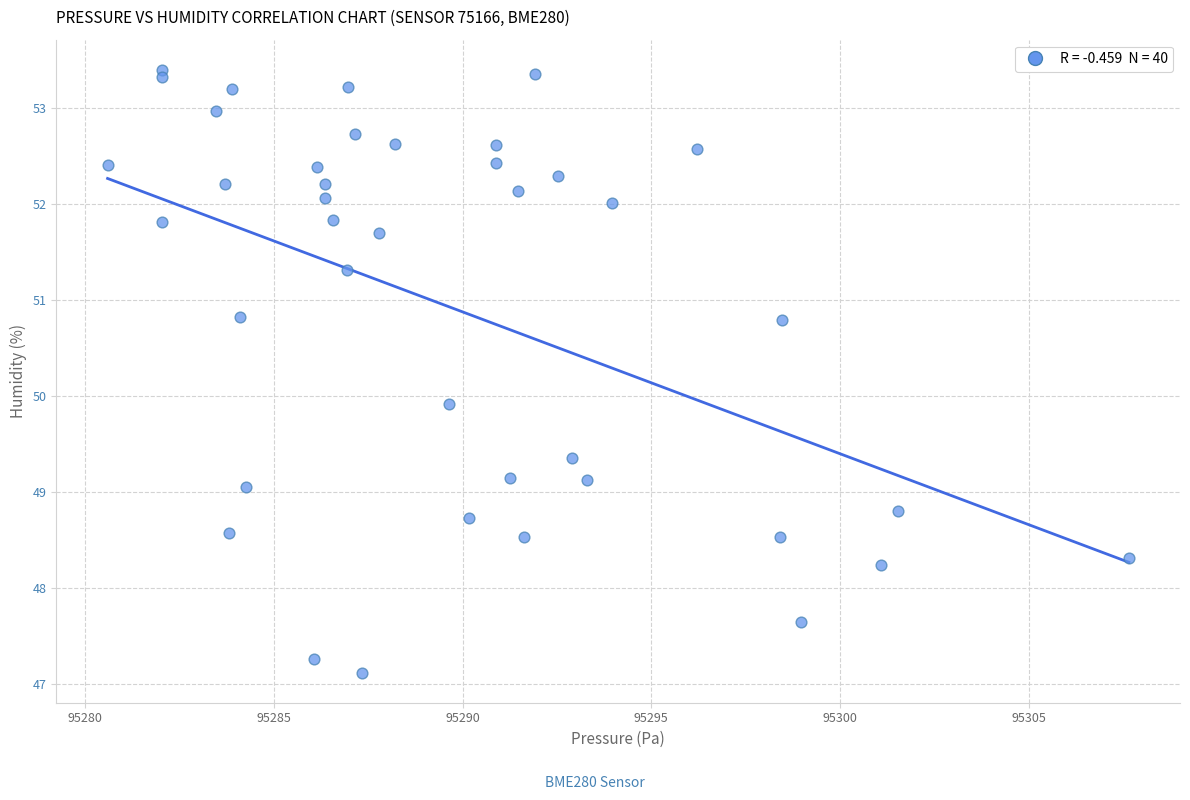

What is the range of Y values (max minus min)?

6.3